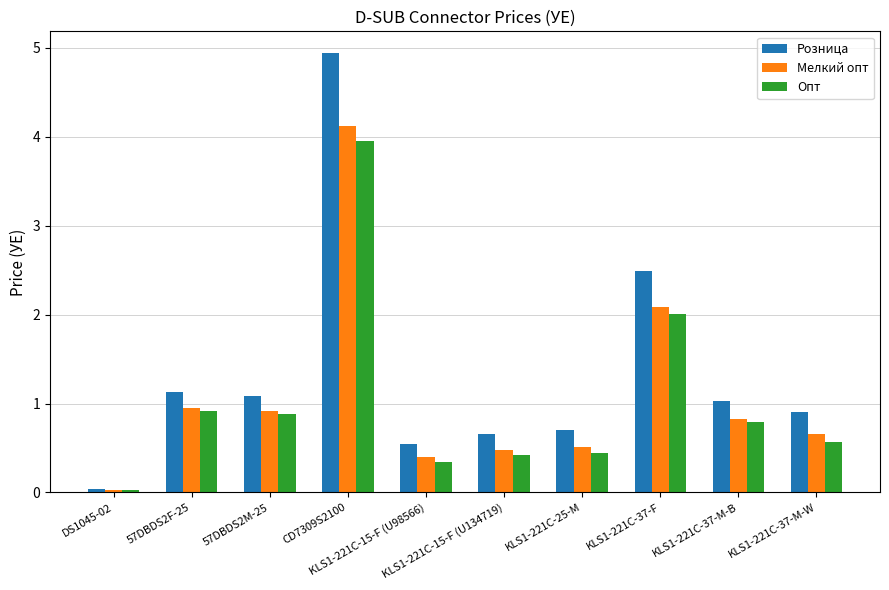

What are all the series names shown in the legend?

Розница, Мелкий опт, Опт